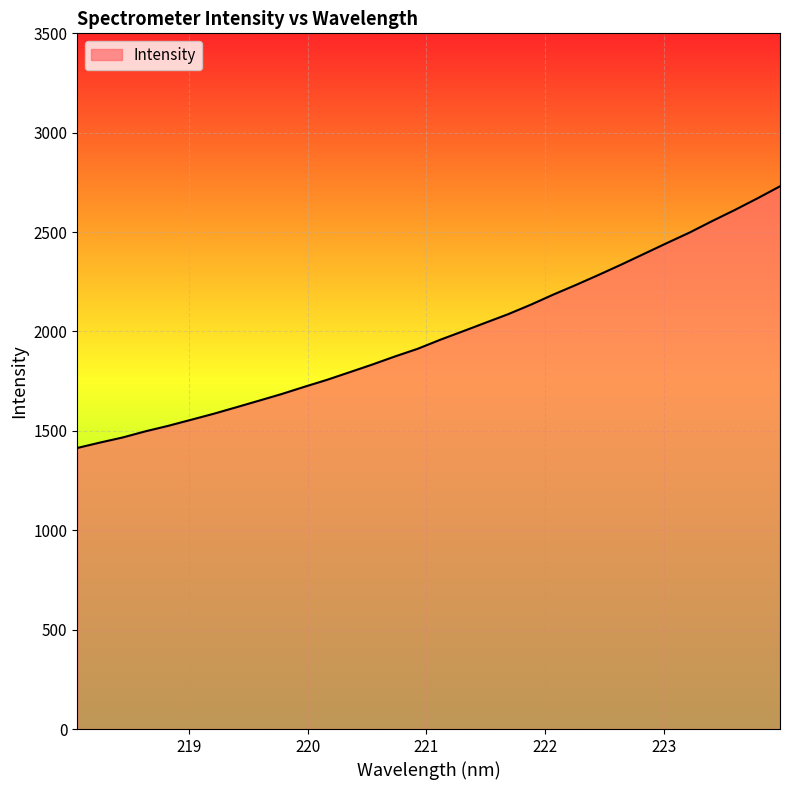

What is the smallest value displayed?

1414.0